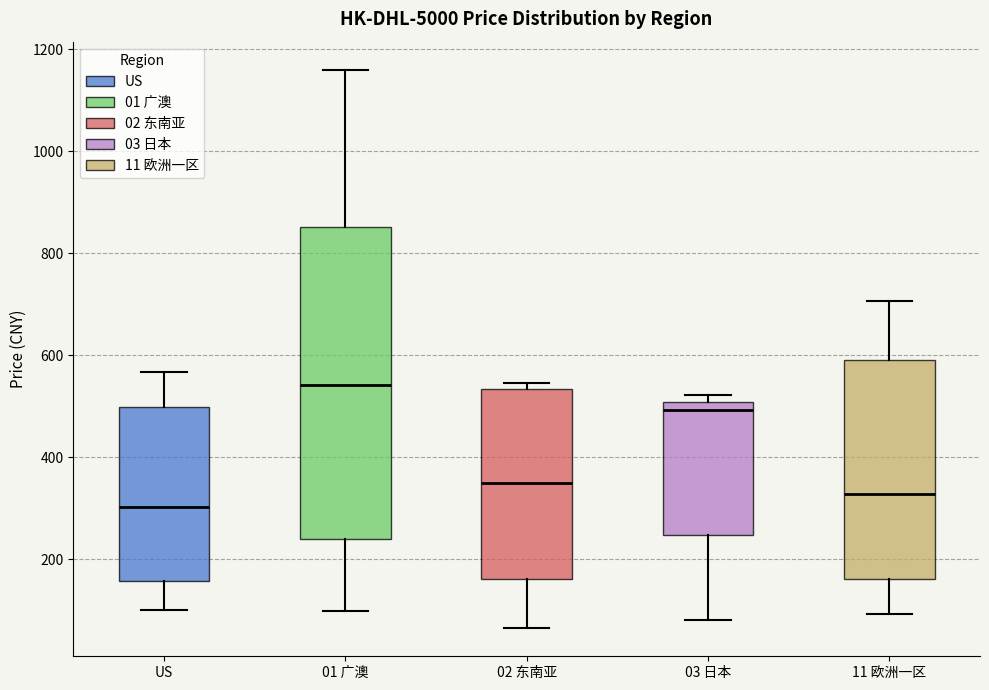

Reading left to right, read every box against the y-axis: the position of its median line, the range the box covers, and the ends of its whiskers. The values are not printed on the chart, so give them approximately, as read against the axis.

US: median 300, box 160 to 500, whiskers 100 to 560
01 广澳: median 540, box 240 to 860, whiskers 100 to 1160
02 东南亚: median 340, box 160 to 540, whiskers 60 to 540 (just above the box's upper edge)
03 日本: median 500 (just below the box's upper edge), box 240 to 500, whiskers 80 to 520
11 欧洲一区: median 320, box 160 to 600, whiskers 100 to 700